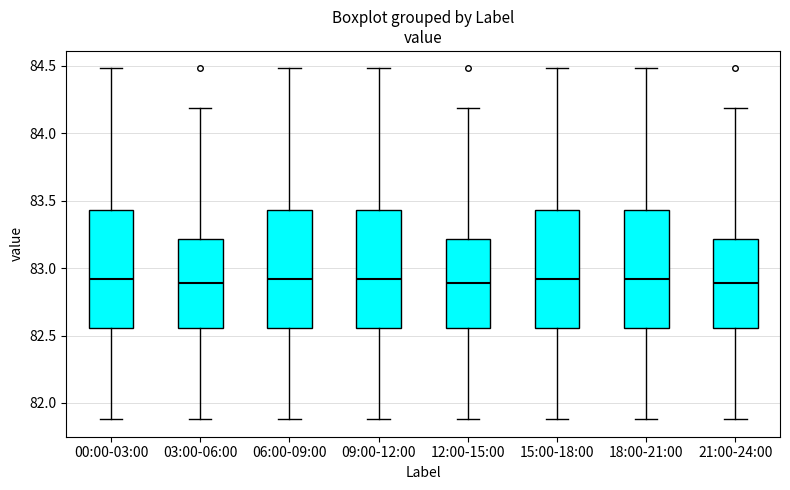

Where does the lower whisker of the box for 21:00-24:00 end on the y-axis? The values are not printed on the chart, so give them approximately, as read against the axis.

81.90